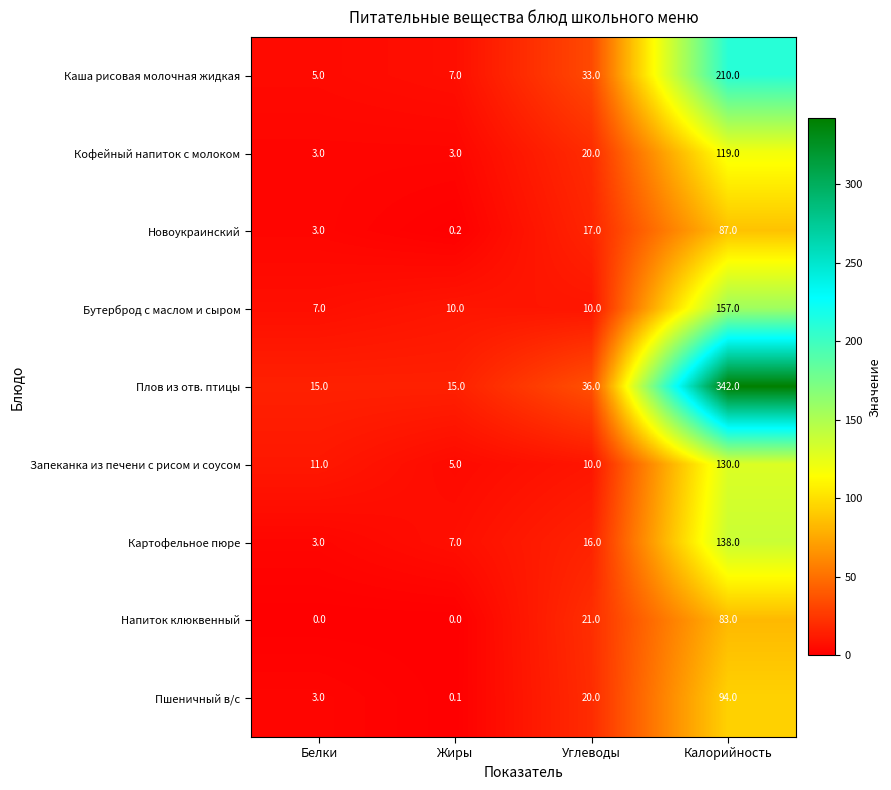

What is the total value across all series at Калорийность?

1360.0